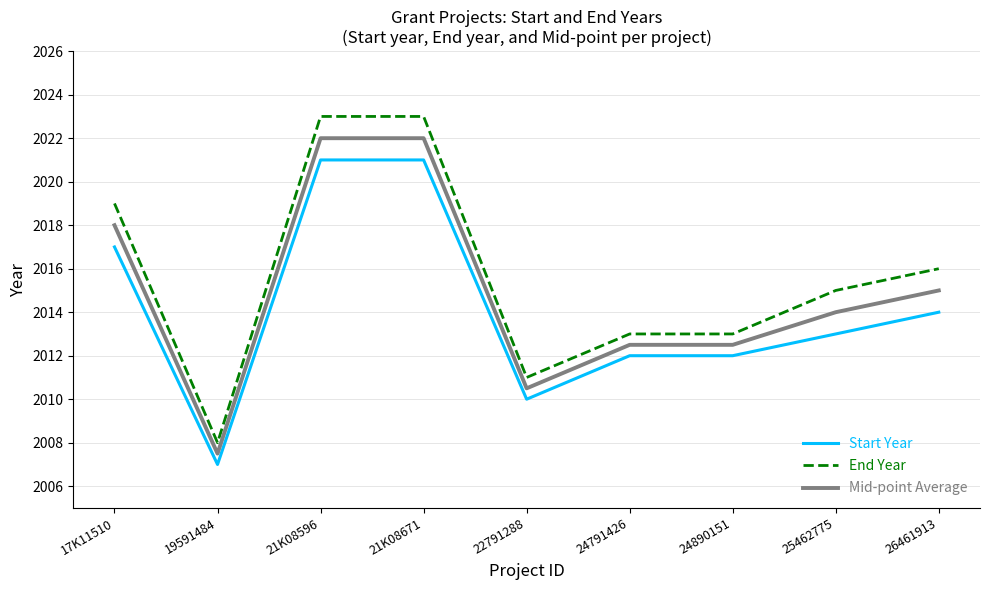

What is the spread (max minus min) of values at 24791426?

1.0